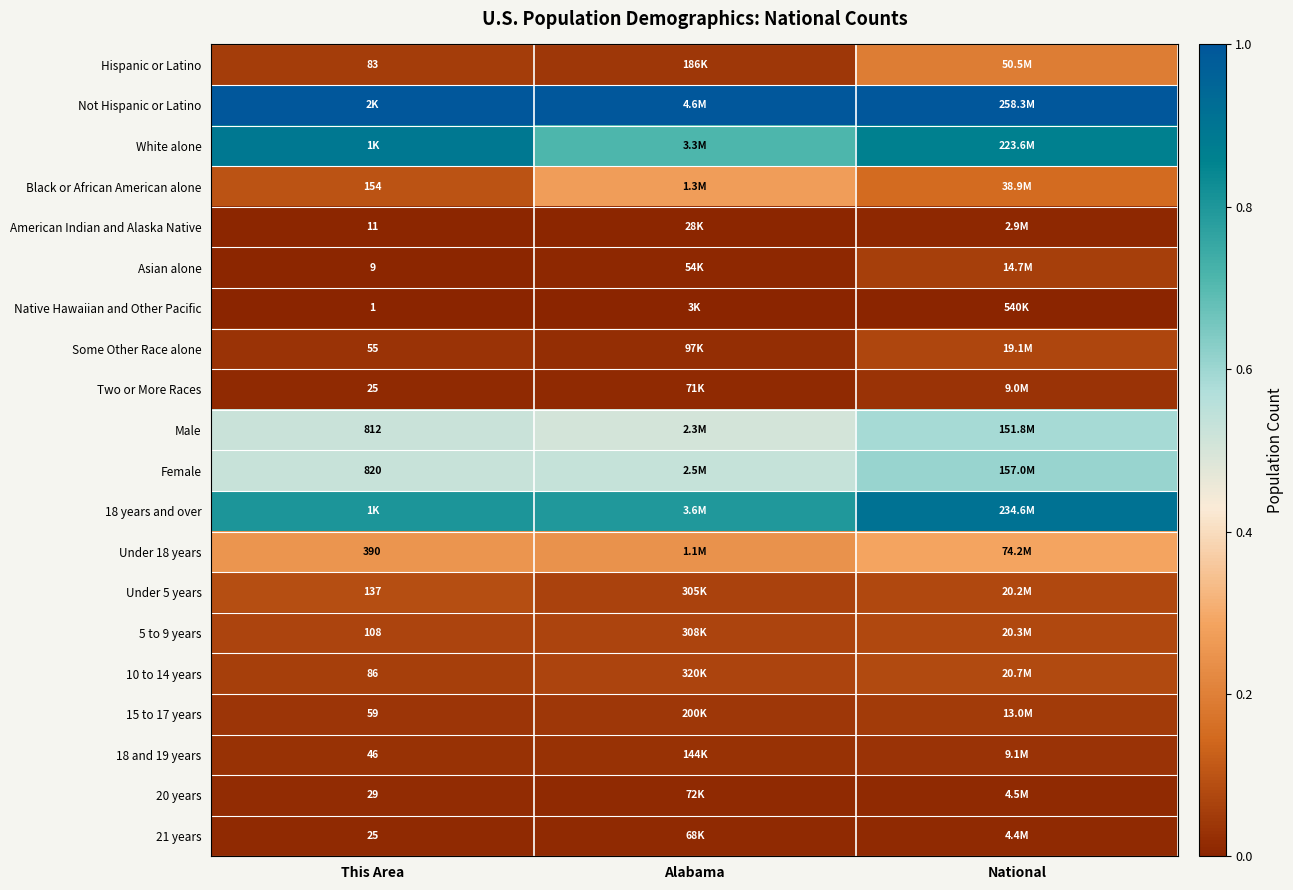

At how many categories does at least one series exceed 0?

3